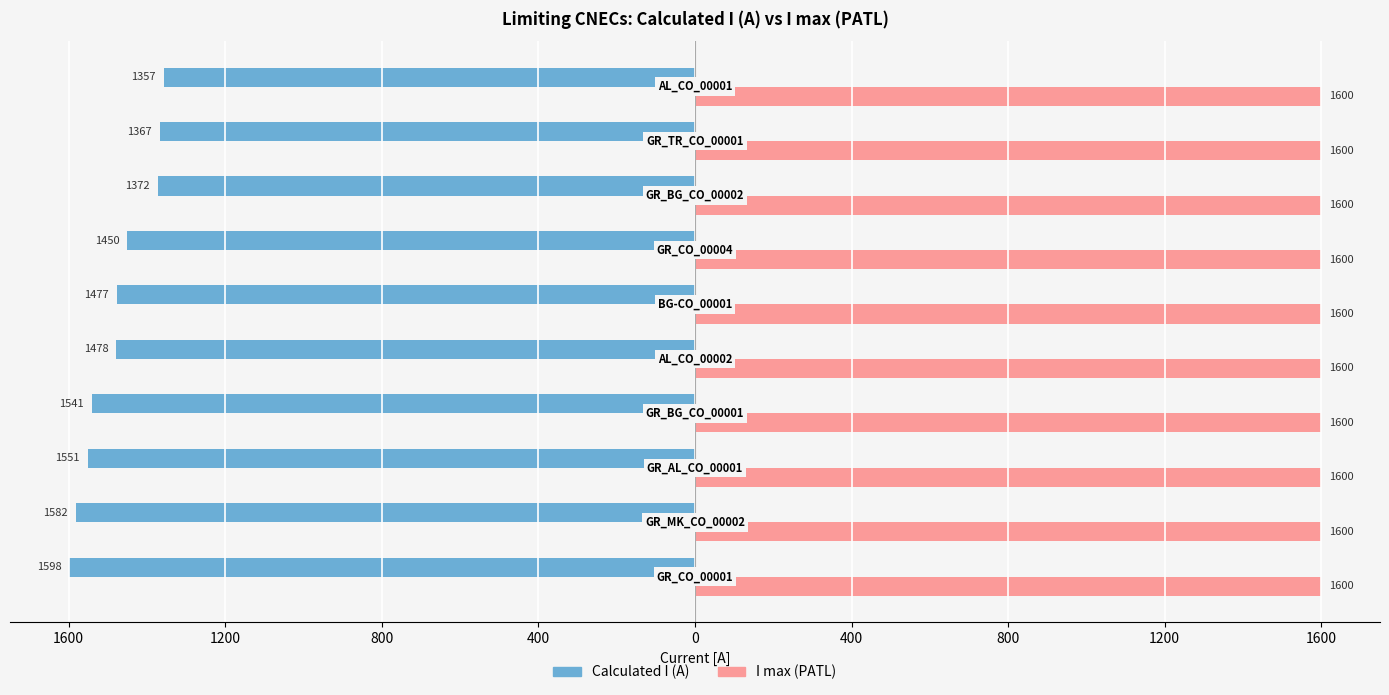

What are all the series names shown in the legend?

Calculated I (A), I max (PATL)